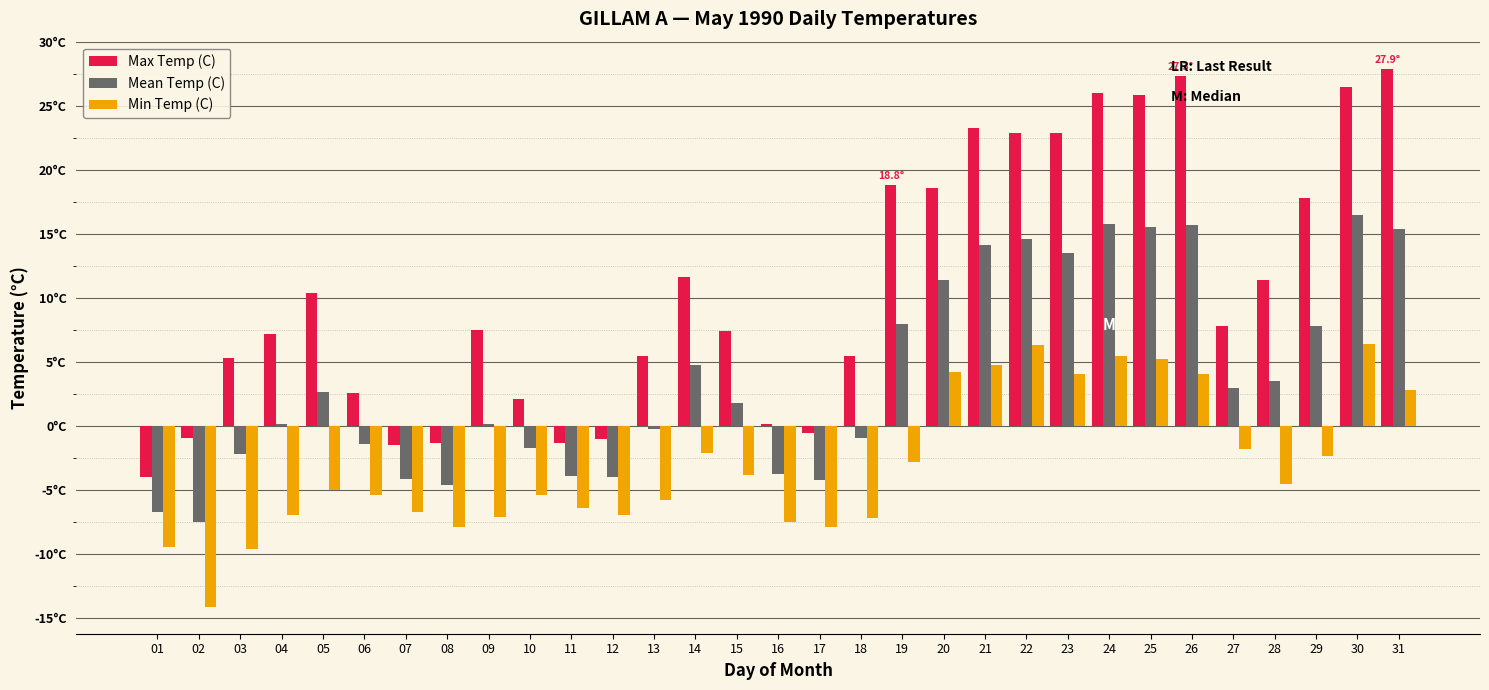

What are all the series names shown in the legend?

Max Temp (C), Mean Temp (C), Min Temp (C)